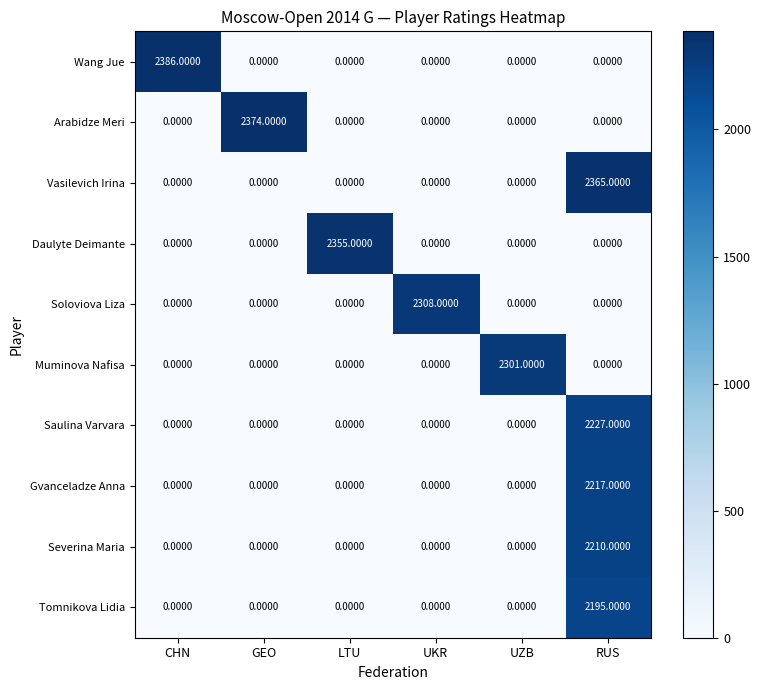

List the series in order of their peak value, highest first.

Wang Jue, Arabidze Meri, Vasilevich Irina, Daulyte Deimante, Soloviova Liza, Muminova Nafisa, Saulina Varvara, Gvanceladze Anna, Severina Maria, Tomnikova Lidia